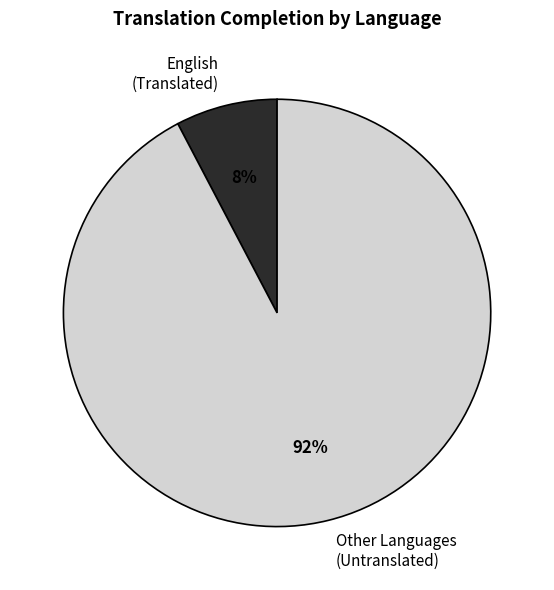

Between English (Translated) and Other Languages (Untranslated), which is larger?

Other Languages (Untranslated)